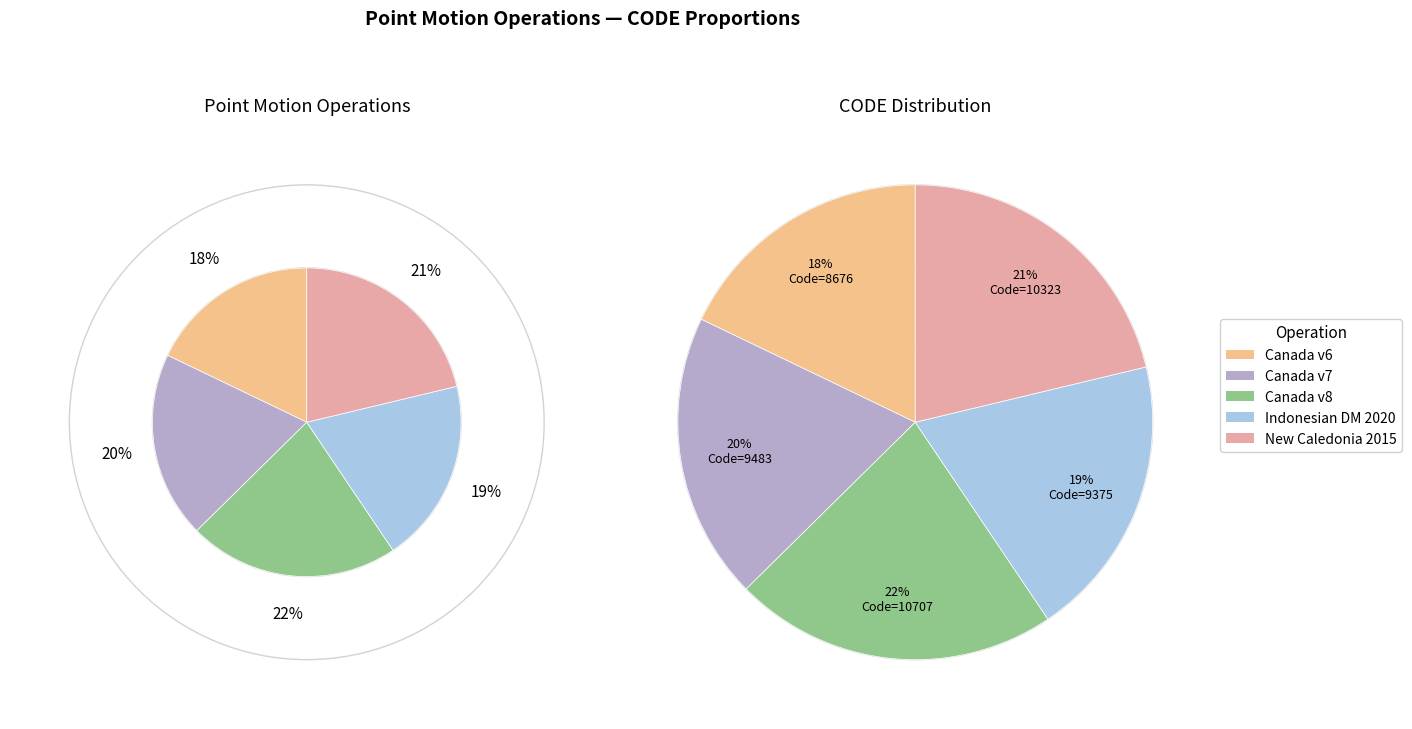

How many slices are in this pie chart?

5